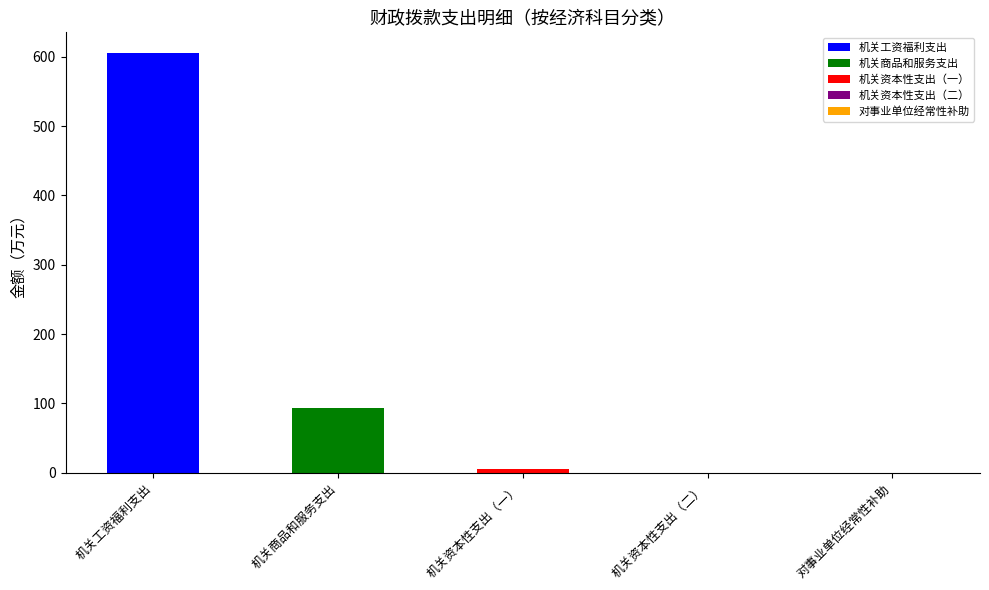

Count the number of categories in the chart.

5